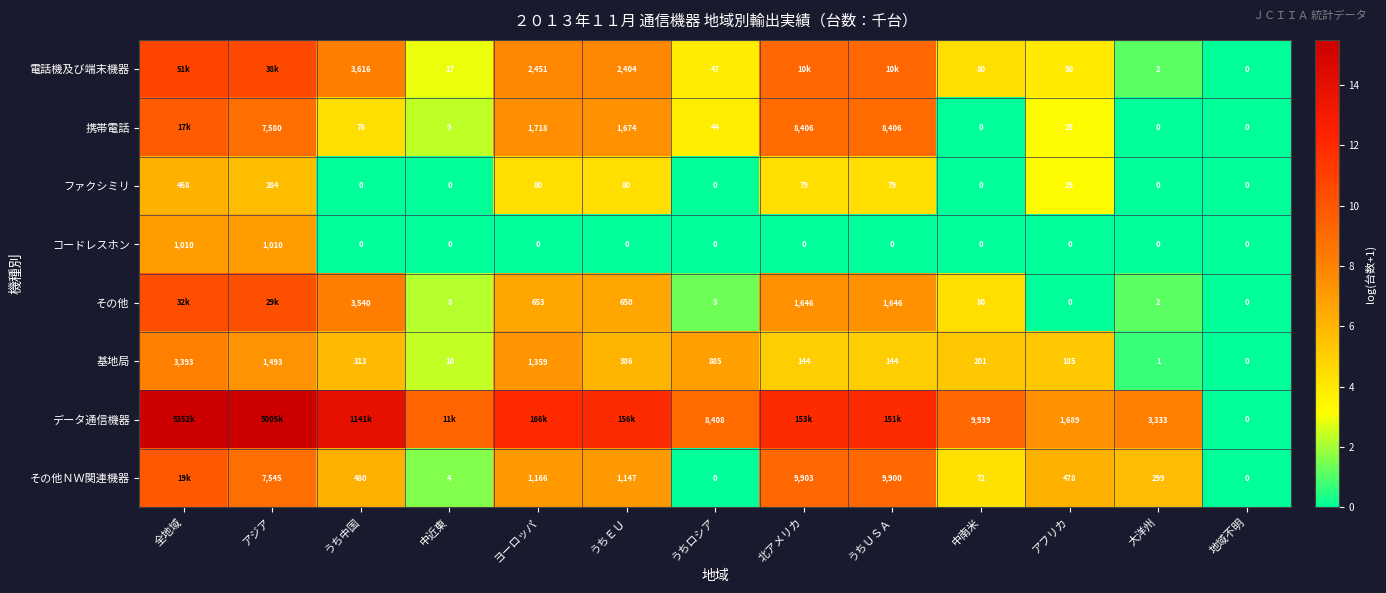

True or false: データ通信機器 has a value of 12.0 at ヨーロッパ.

True